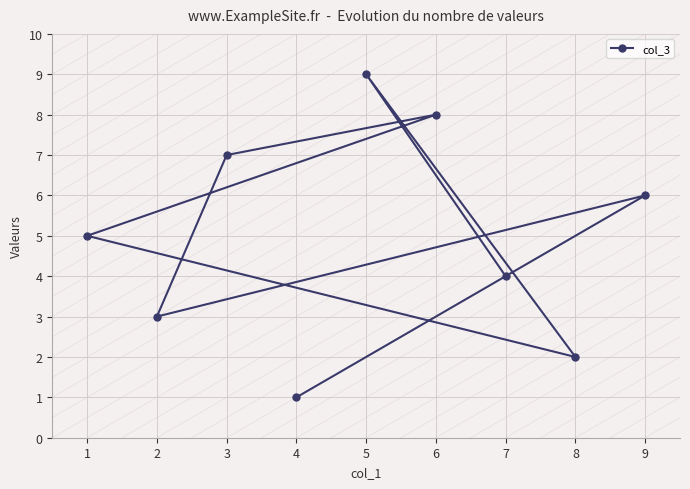

Reading left to right, extract all data points from this chart.

1=5	2=3	3=7	4=1	5=9	6=8	7=4	8=2	9=6